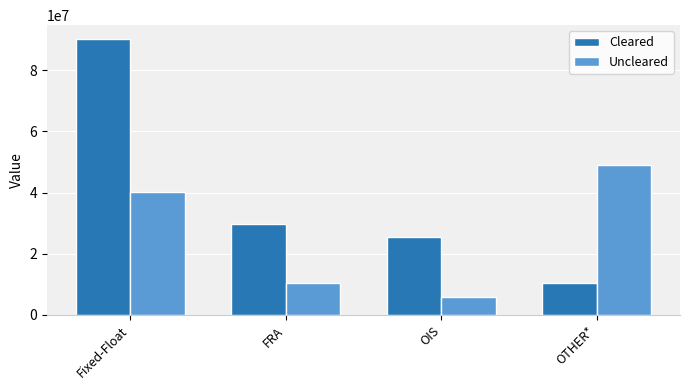

At which label is Uncleared closest to 27419973?

Fixed-Float